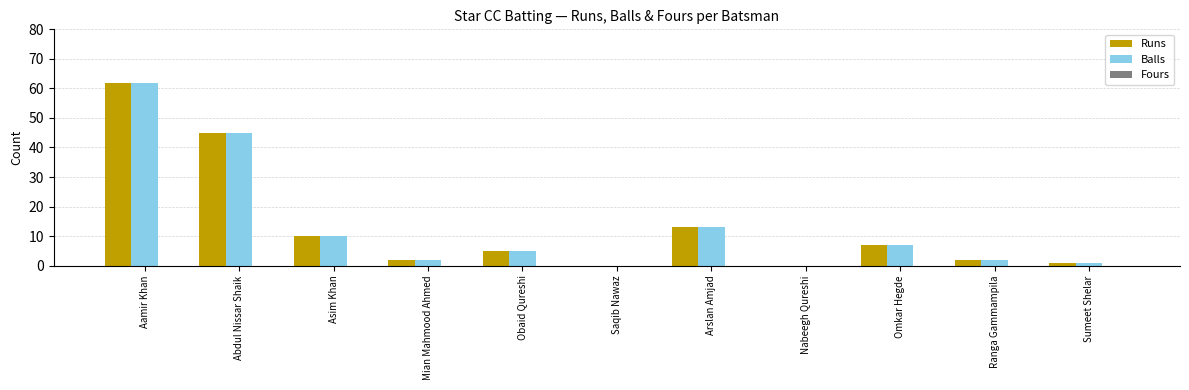

What value does the Runs series have at Omkar Hegde?

7